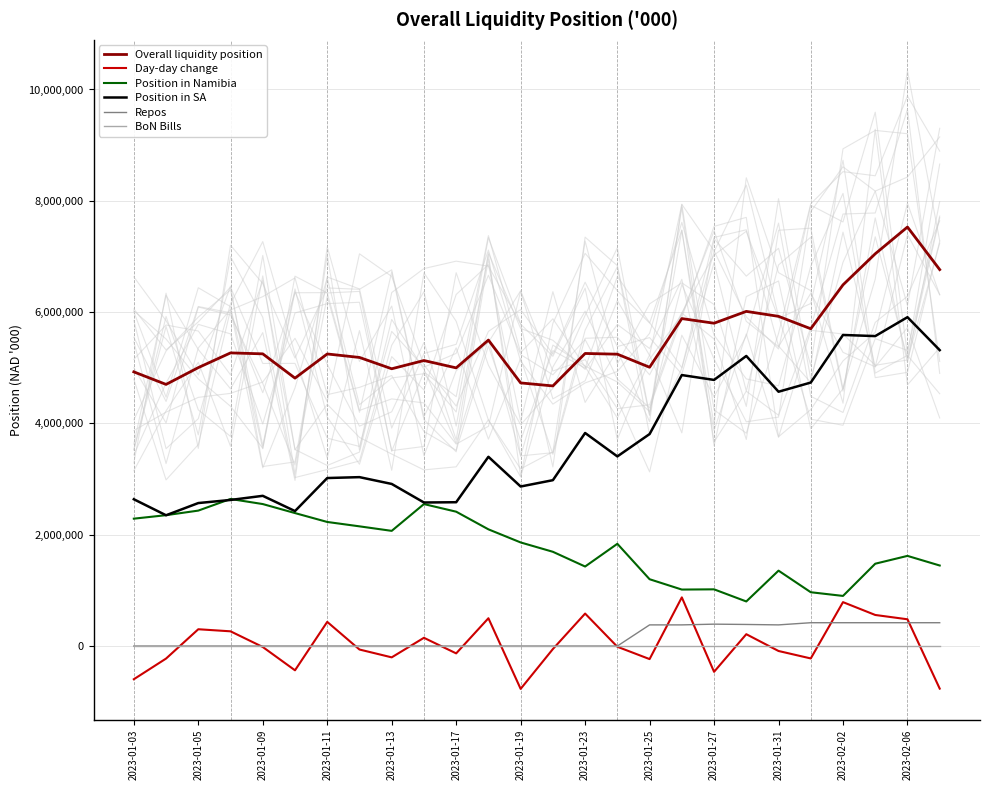

True or false: Position in SA and Repos intersect in this chart.

False